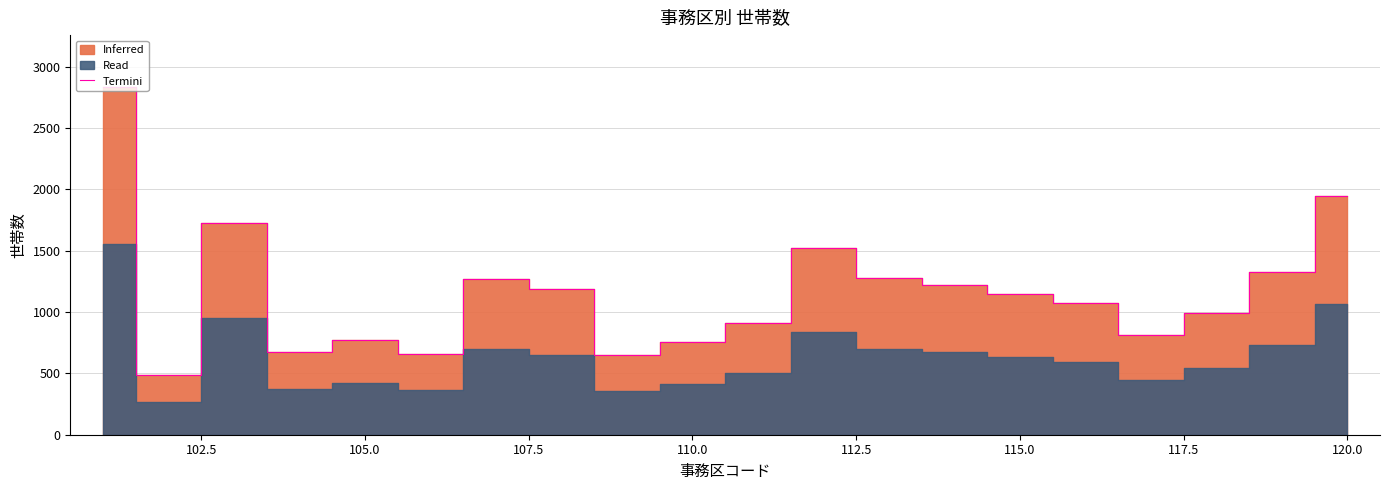

What is the minimum value for Termini?

489